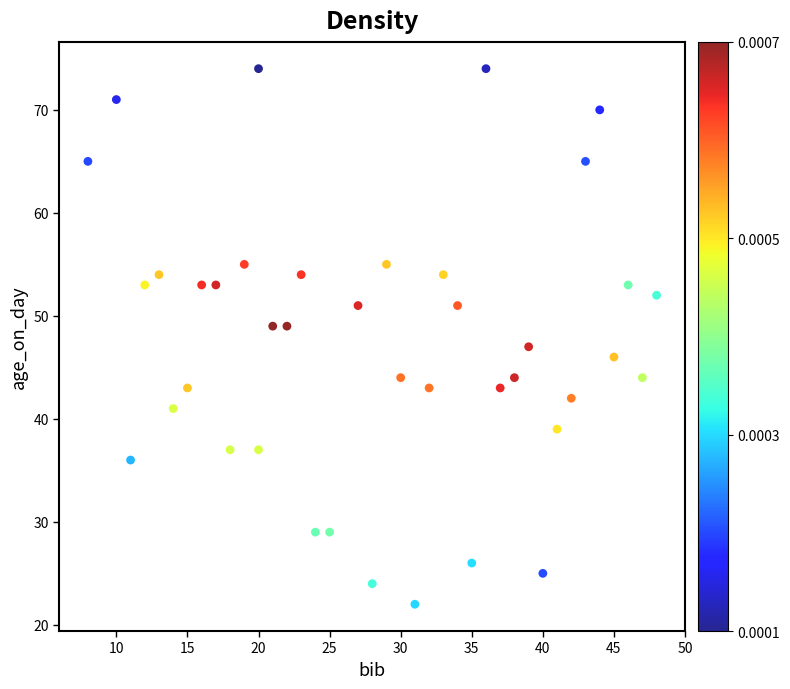

What is the range of X values (max minus min)?

40